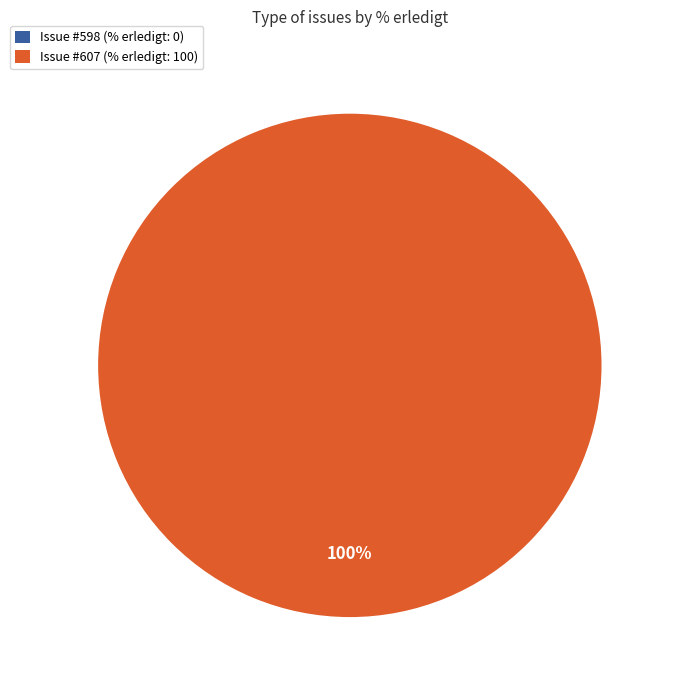

What is the change in value from 598 to 607?

+100